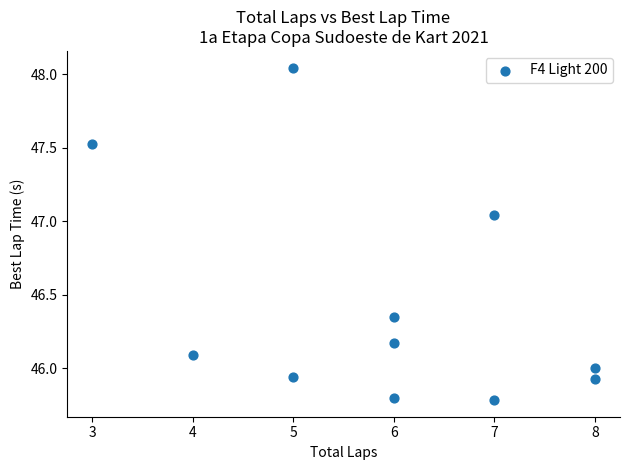

What is the range of X values (max minus min)?

5.0